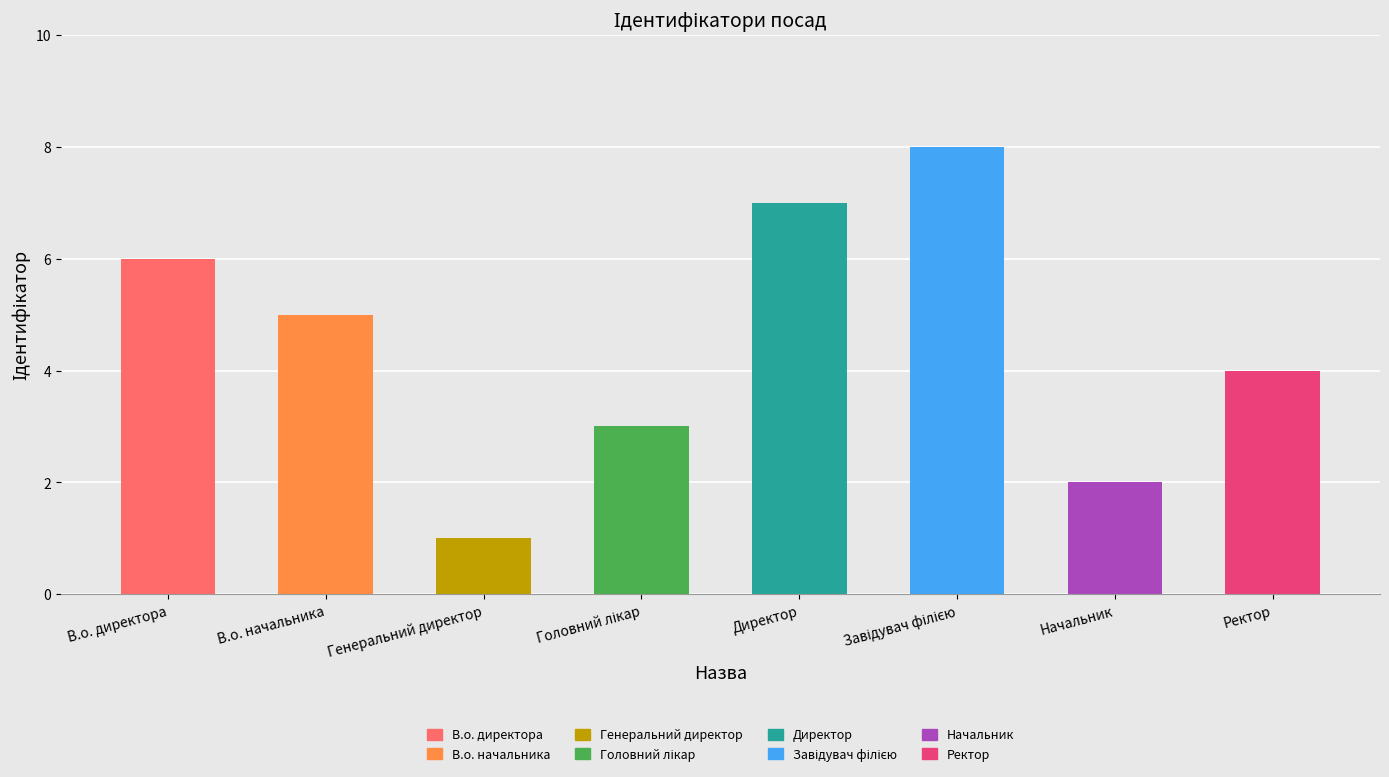

The value at Начальник is 3. True or false?

False